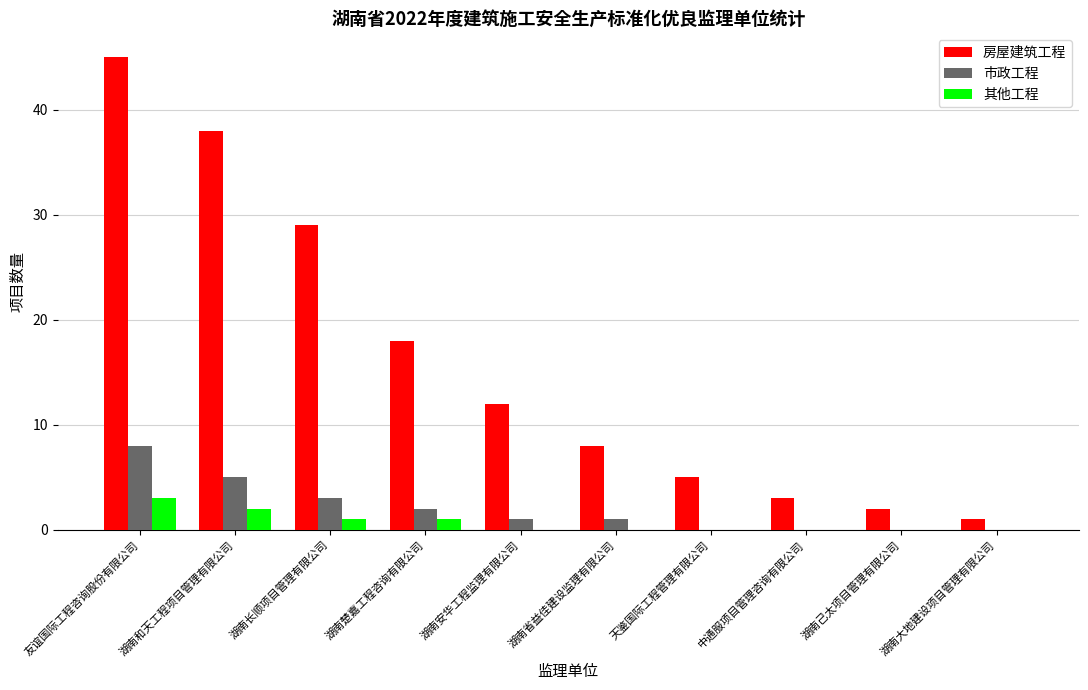

Which series has the largest total across all categories?

房屋建筑工程